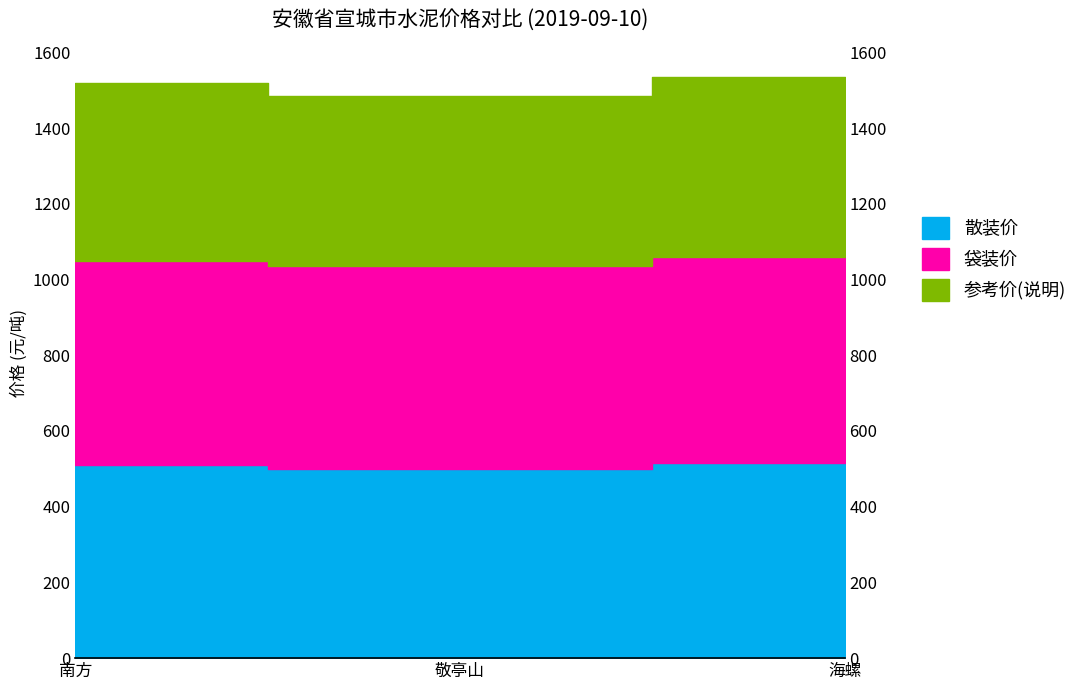

At 海螺, list the series in order from largest to smallest.

参考价(说明), 袋装价, 散装价